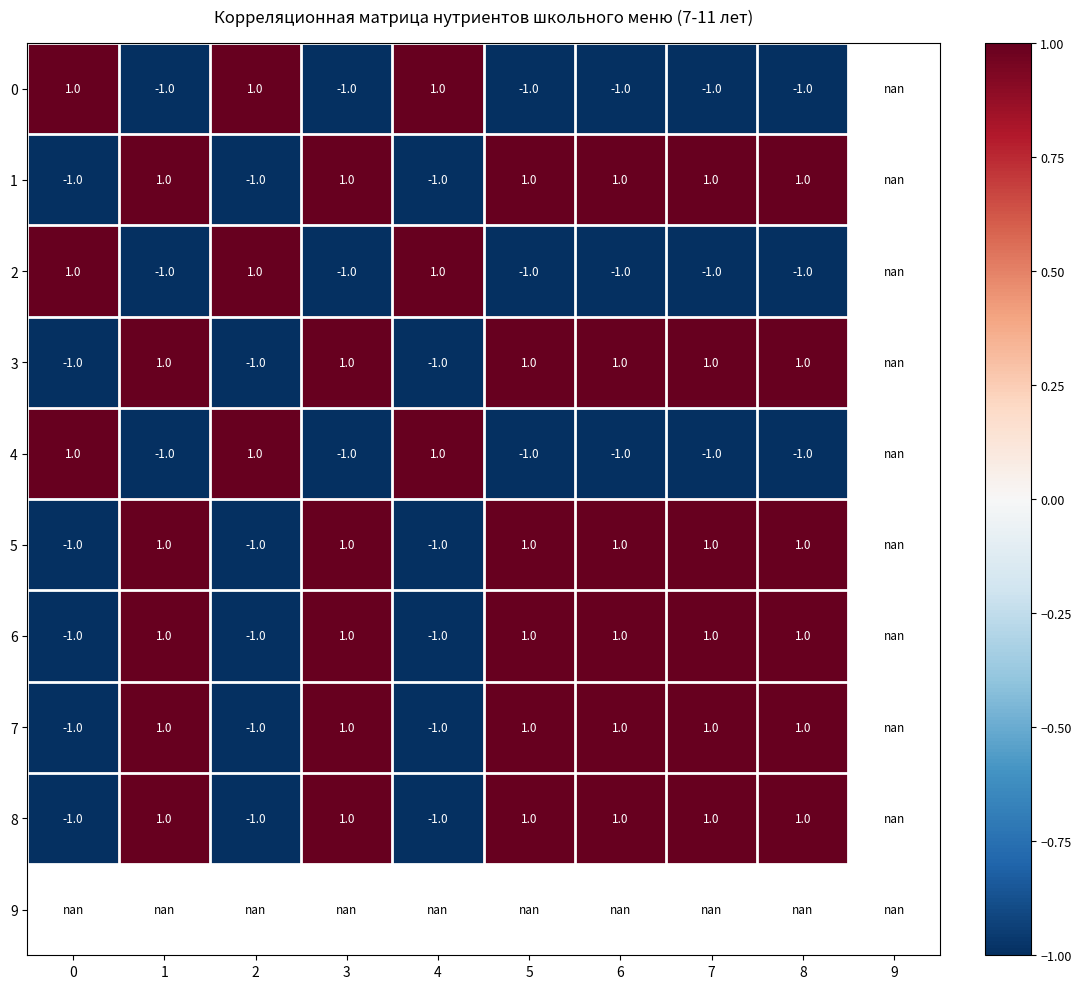

At how many categories does at least one series exceed 0?

9